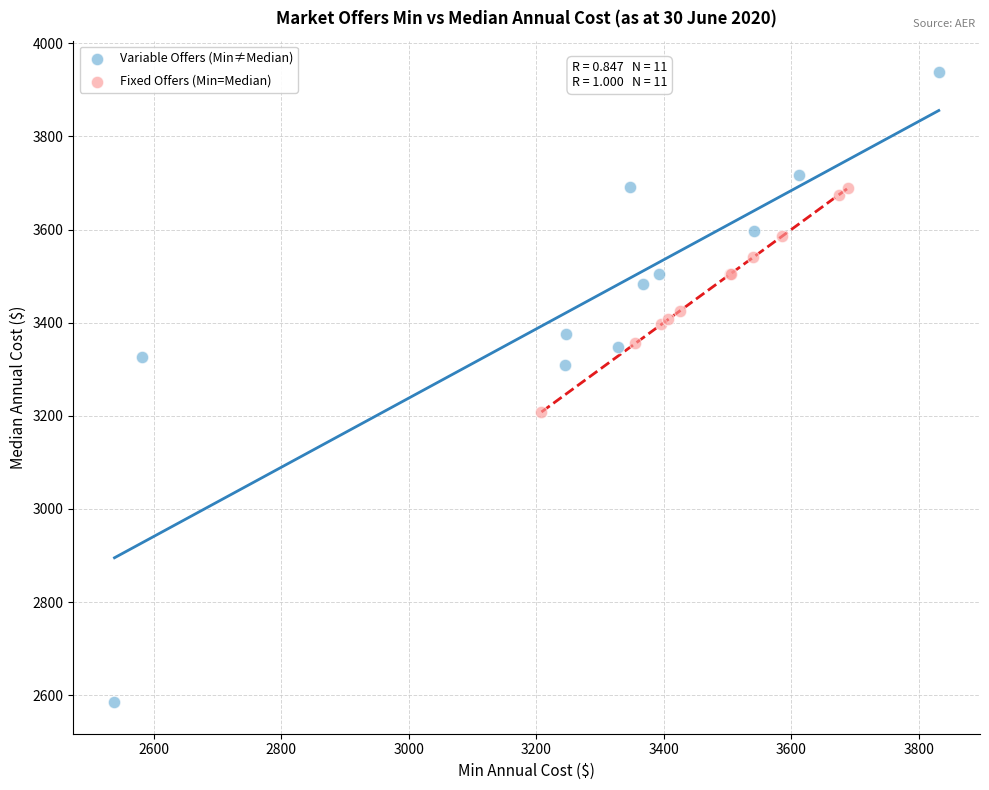

Which series has the widest spread of Y values?

Variable Offers (Min≠Median)